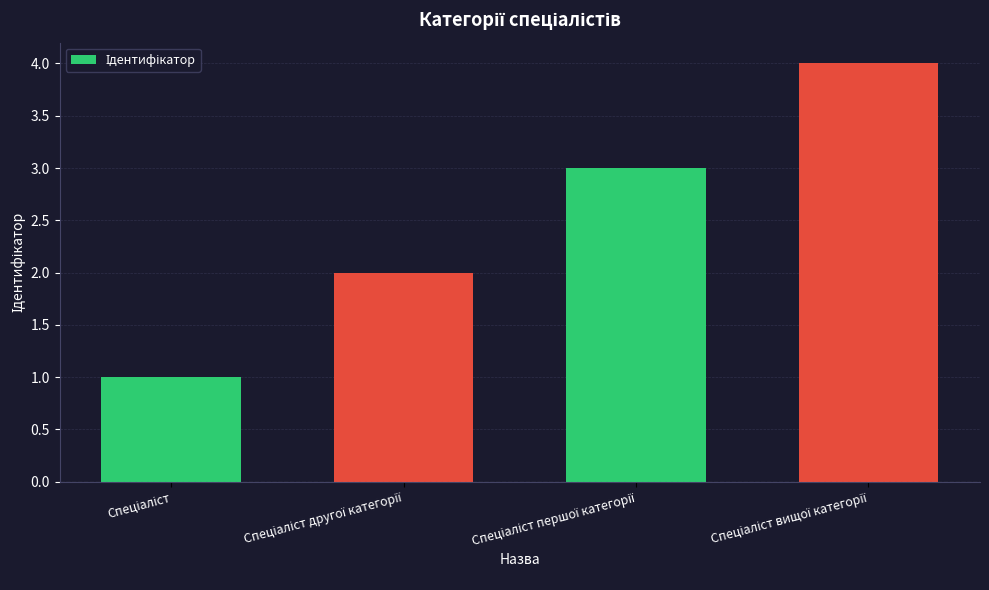

What is the maximum value shown in the chart?

4